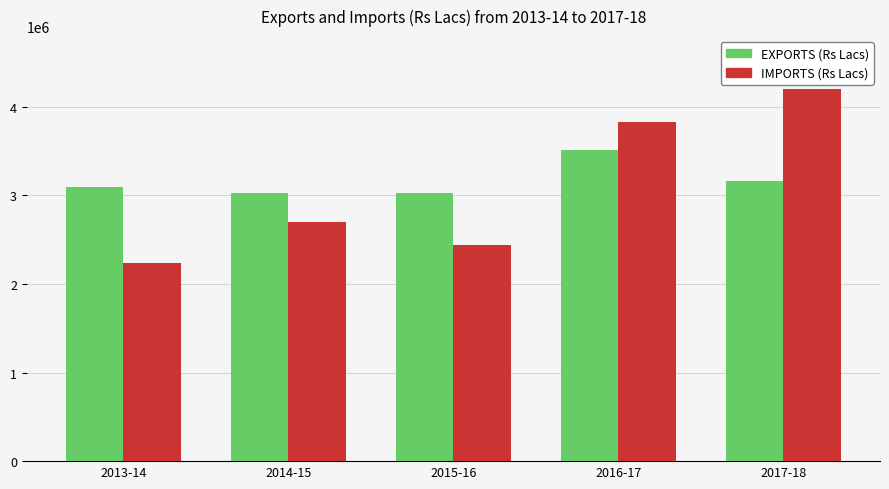

What is the average value of the IMPORTS (Rs Lacs) series?

3081554.2